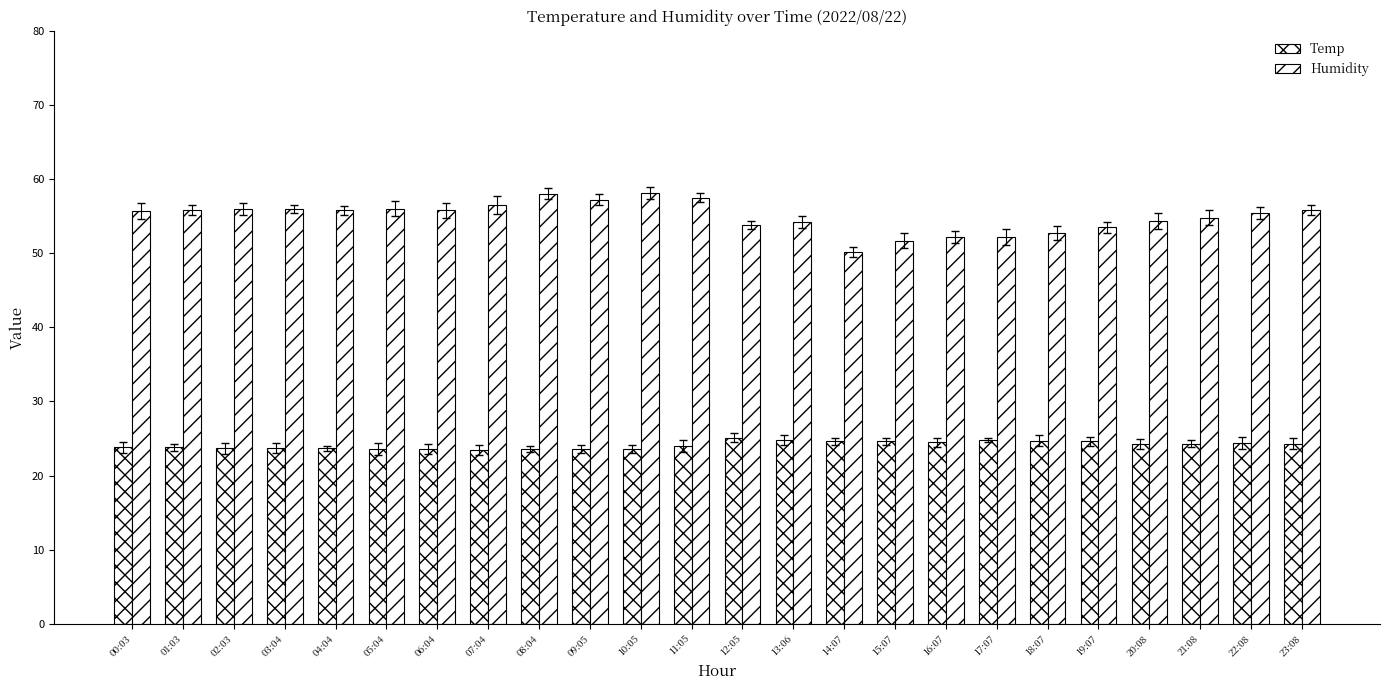

Which series has the largest range (max minus min)?

Humidity